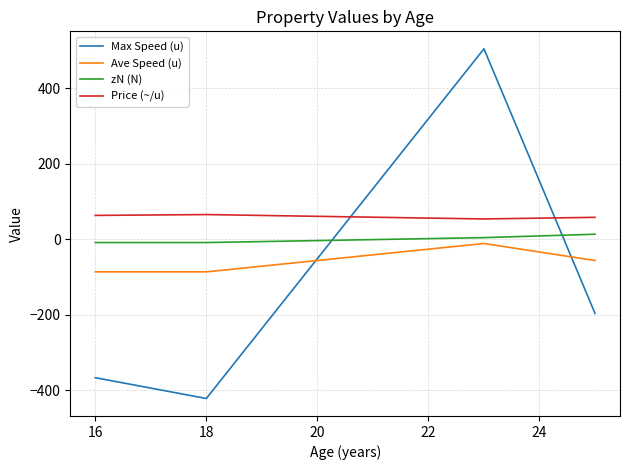

Rank the series by their average value, from highest to lowest.

Price (~/u), zN (N), Ave Speed (u), Max Speed (u)